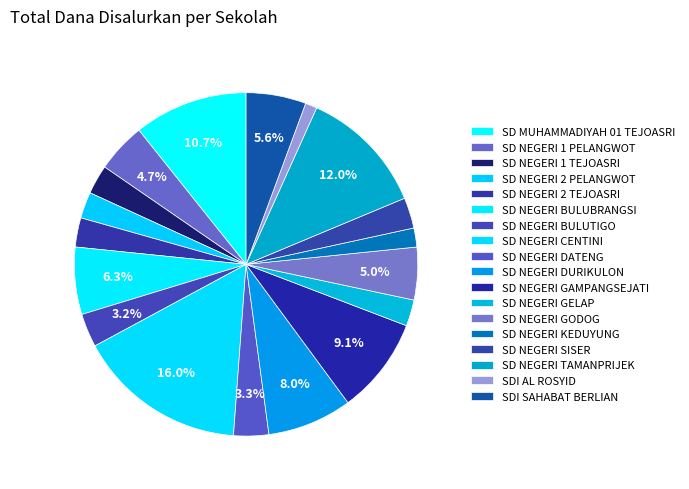

To the nearest percent, what percentage of the pie is SD NEGERI DATENG?

3%